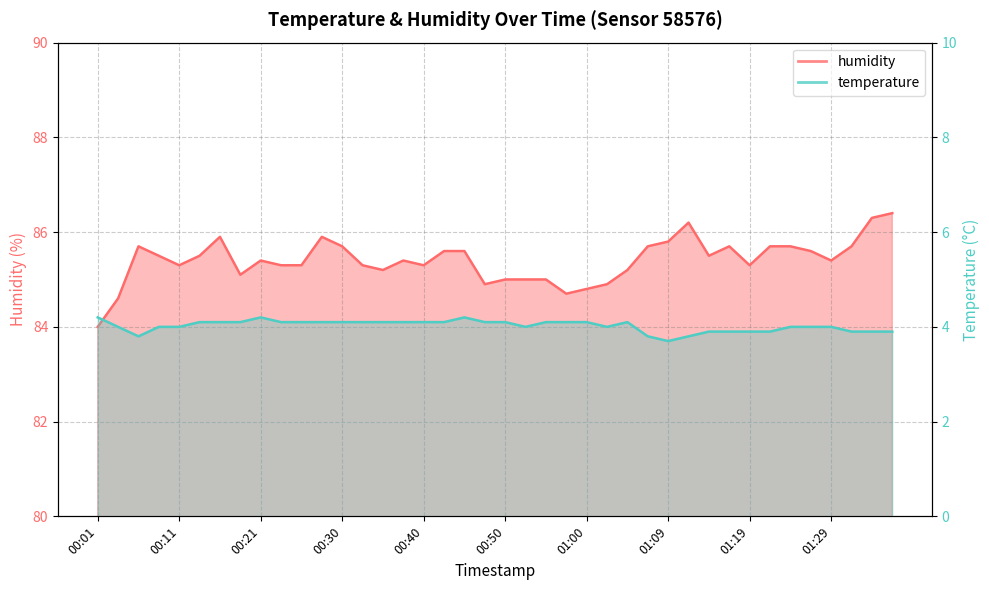

True or false: temperature has a value of 3.7 at 01:09.

True